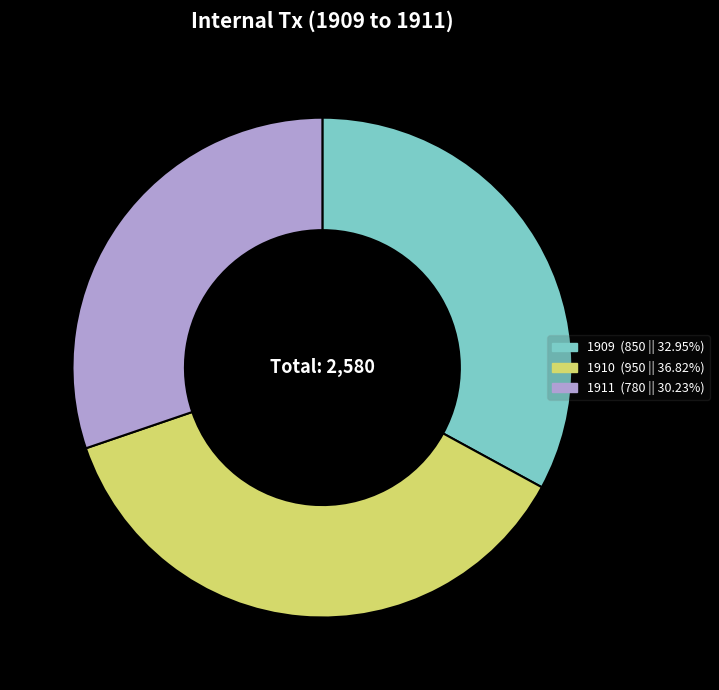

Count the number of slices in the pie.

3